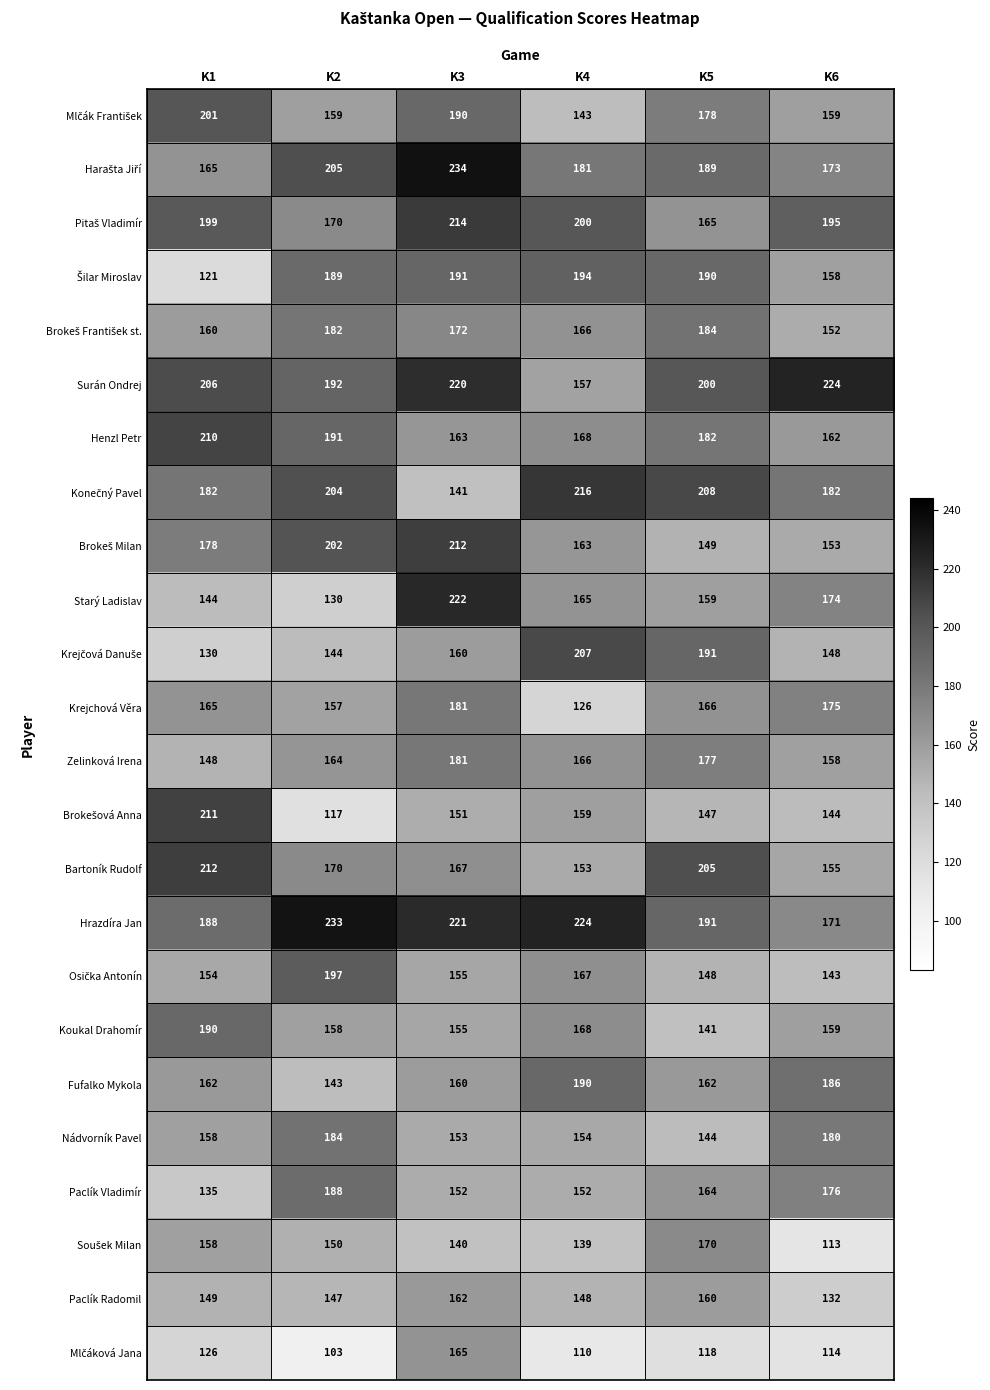

Where is Bartoník Rudolf nearest to the value 182?

K2